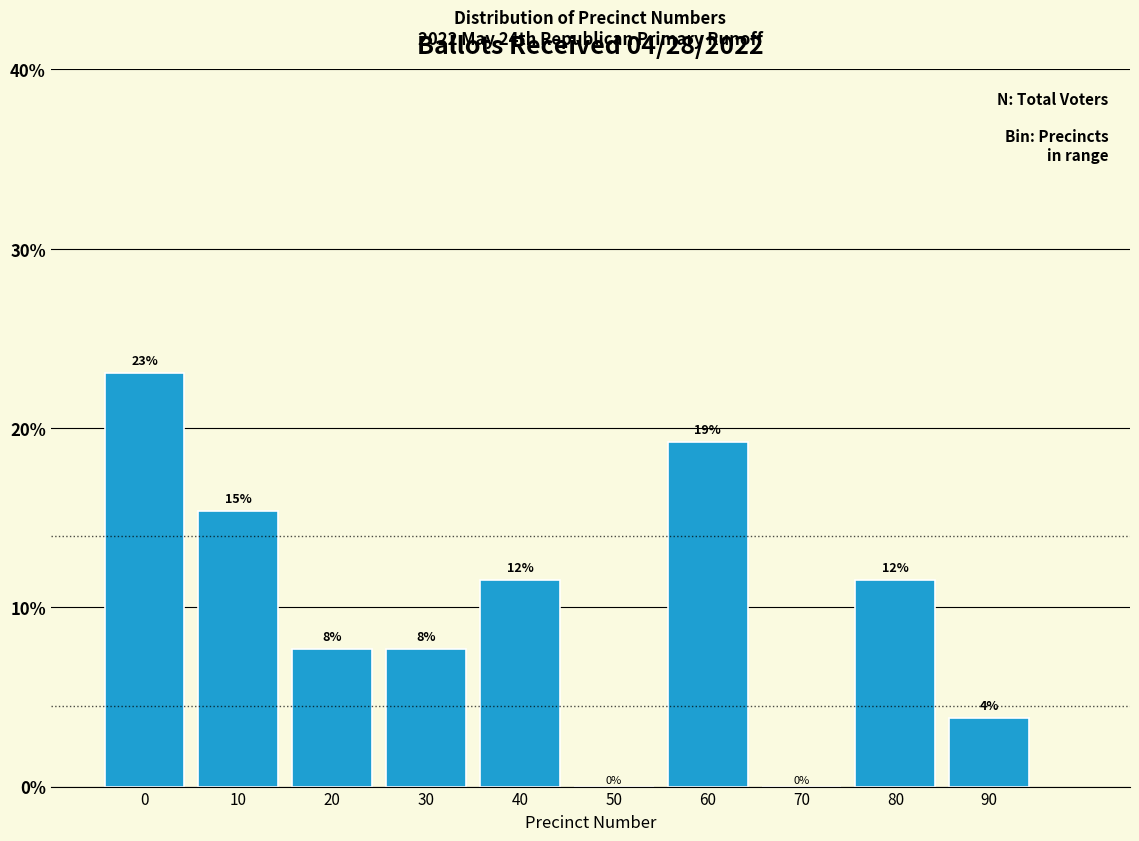

Are the bars horizontal?

No